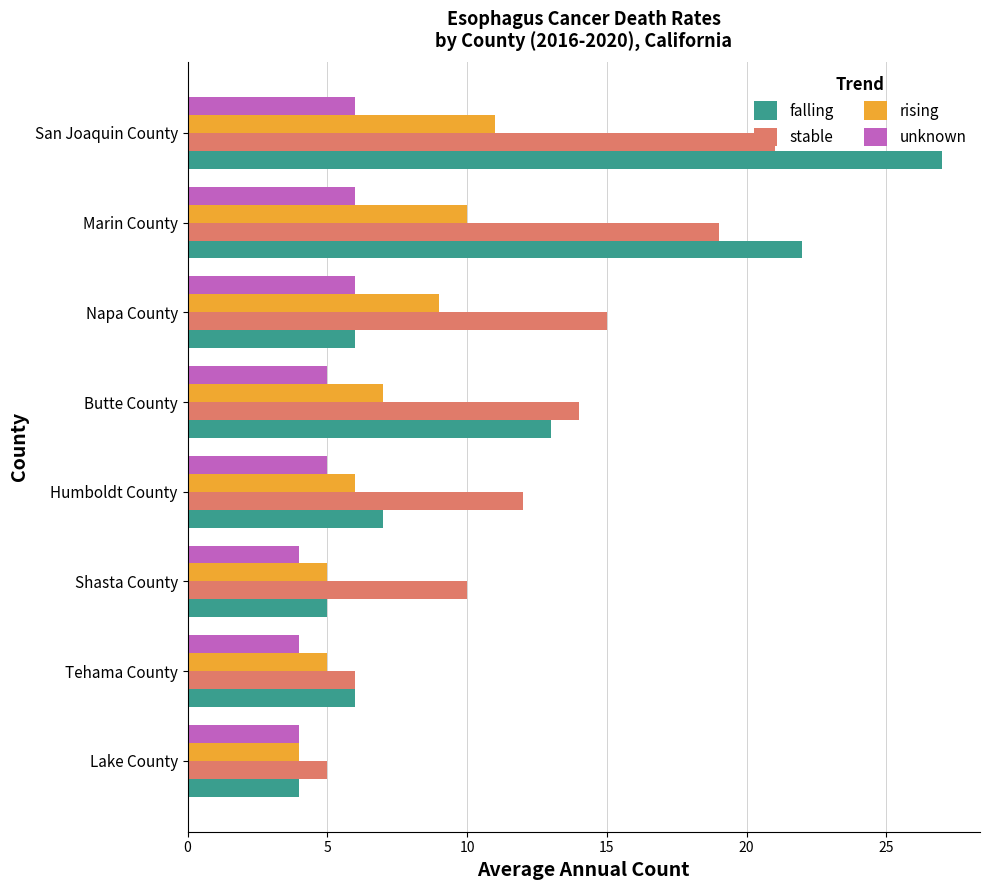

Rank the series by their maximum value, from lowest to highest.

unknown, rising, stable, falling